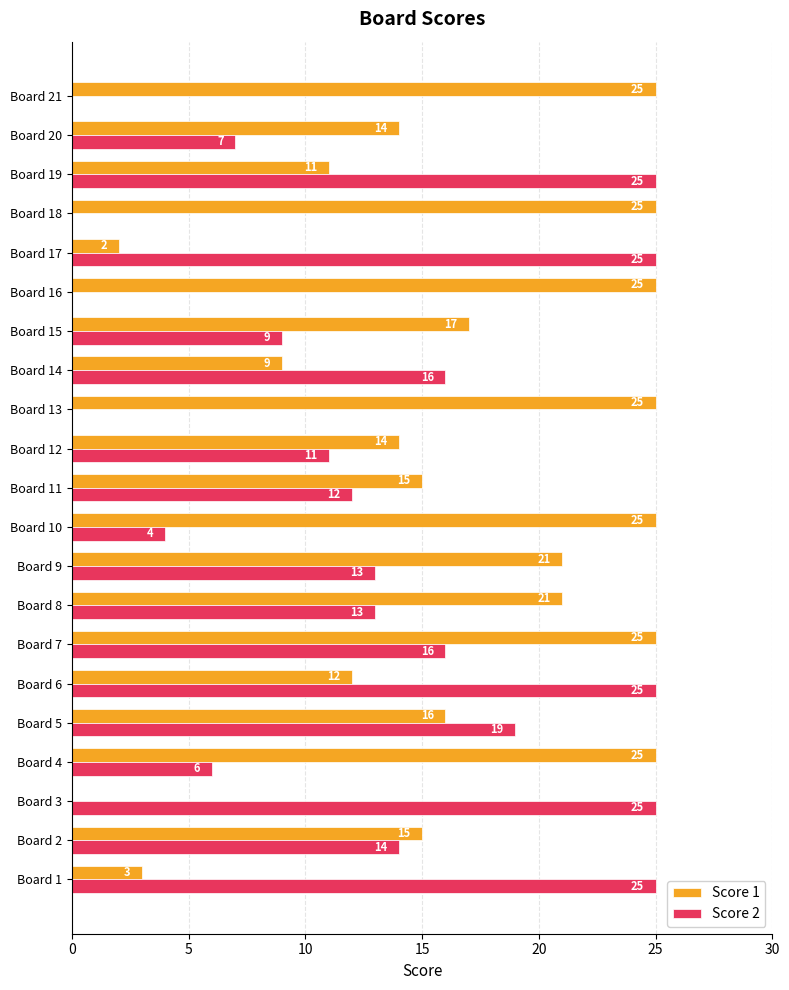

At which category is the sum across all series the highest?

Board 7